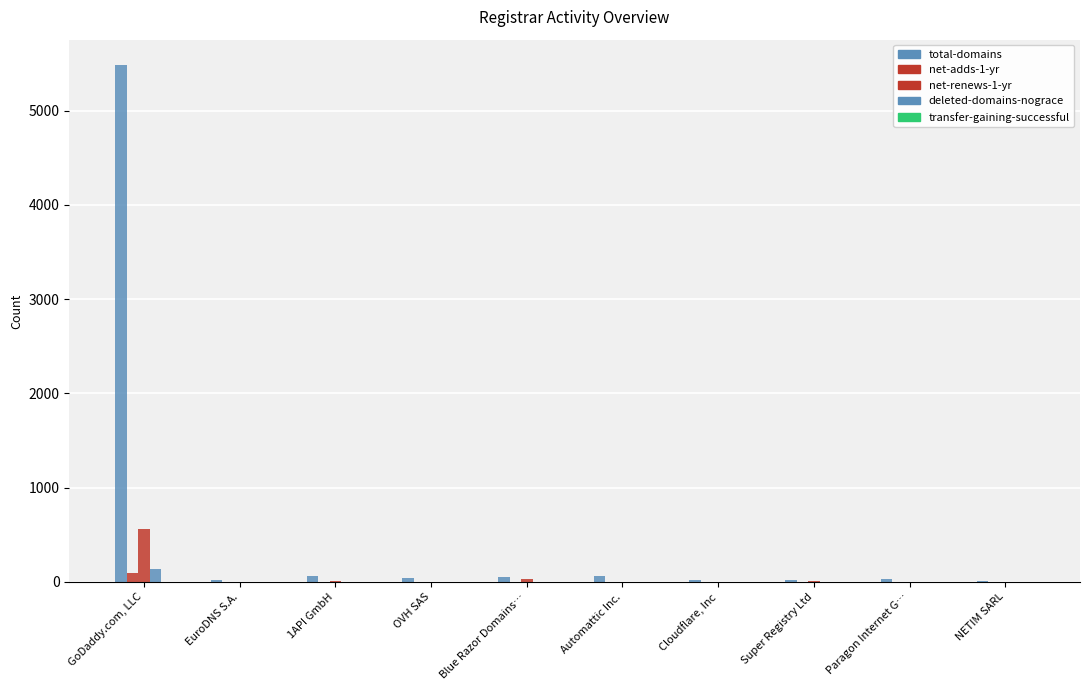

At how many categories does at least one series exceed 5213?

1